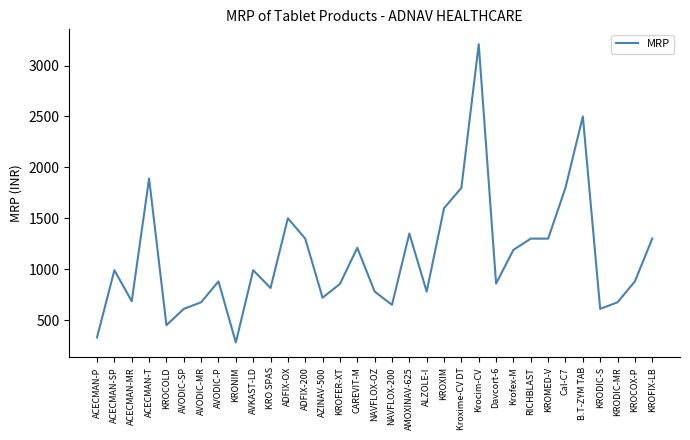

The chart shows a value of 1956 at CAREVIT-M. True or false?

False